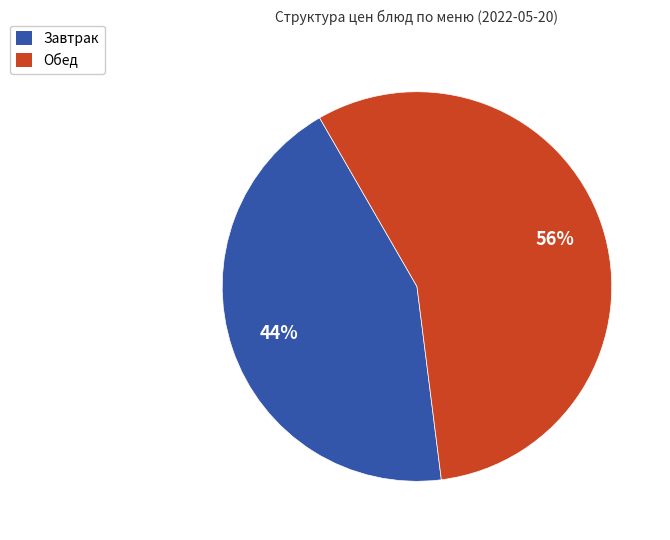

Is there any slice that represents more than half of the pie?

Yes